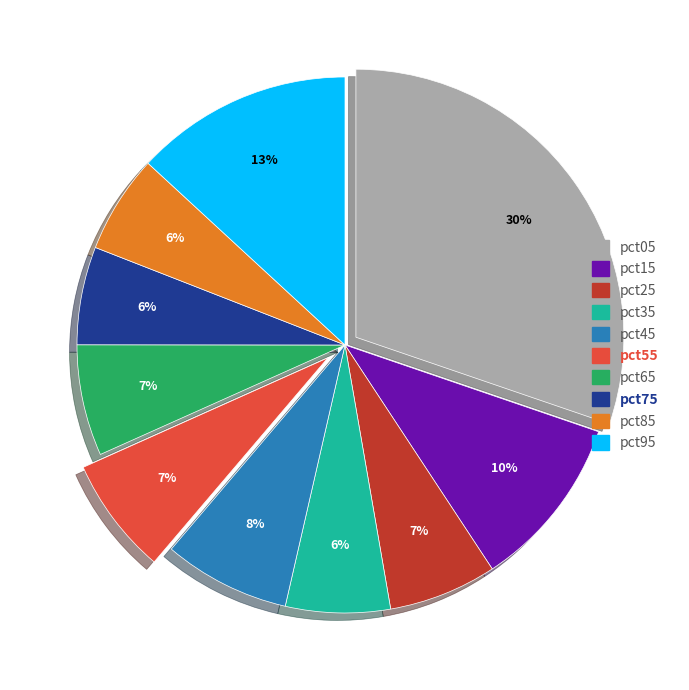

How many segments does this pie chart have?

10